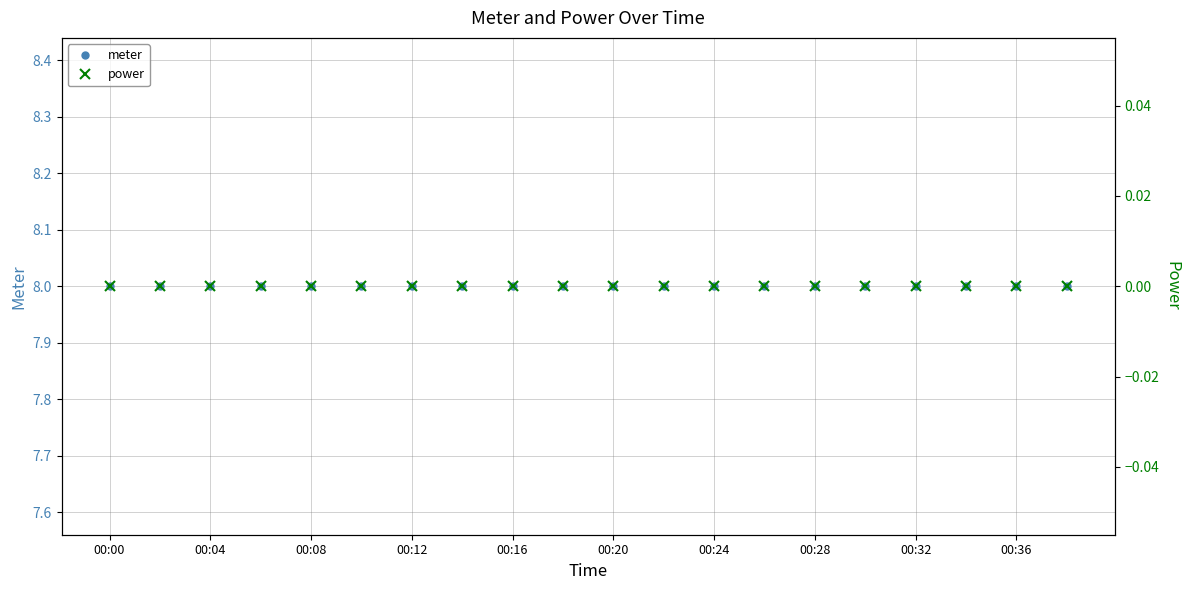

What is the approximate value of meter at 11?

8